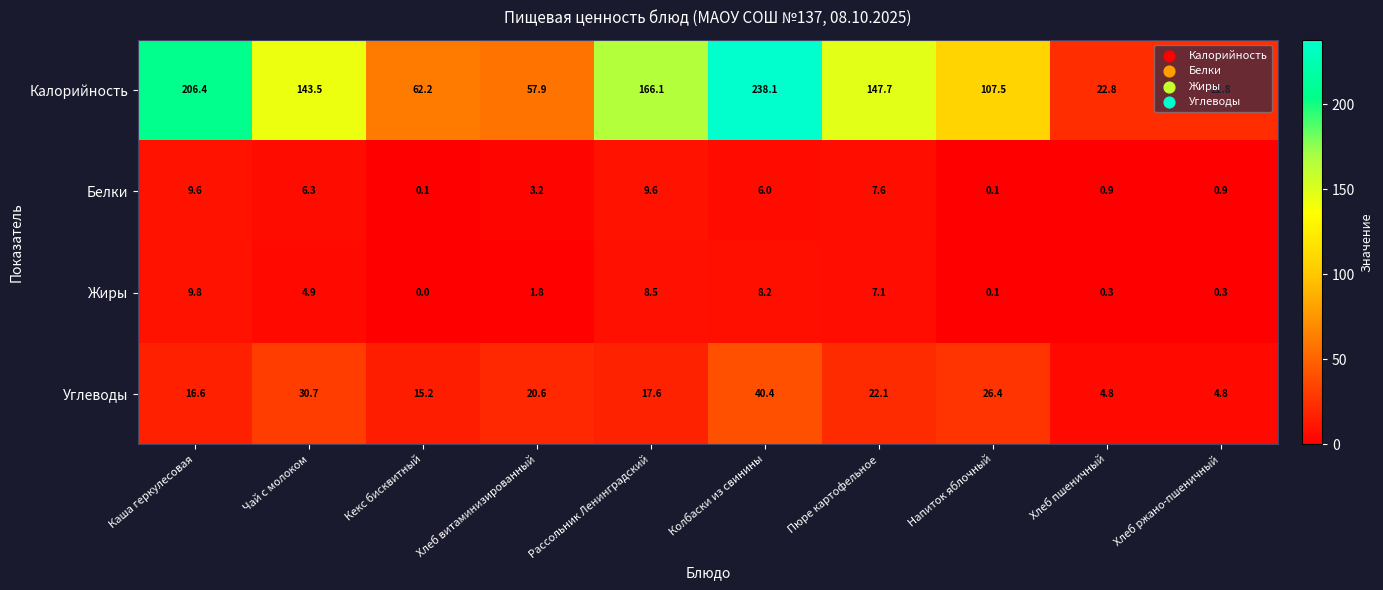

What is the spread (max minus min) of values at Кекс бисквитный?

62.2